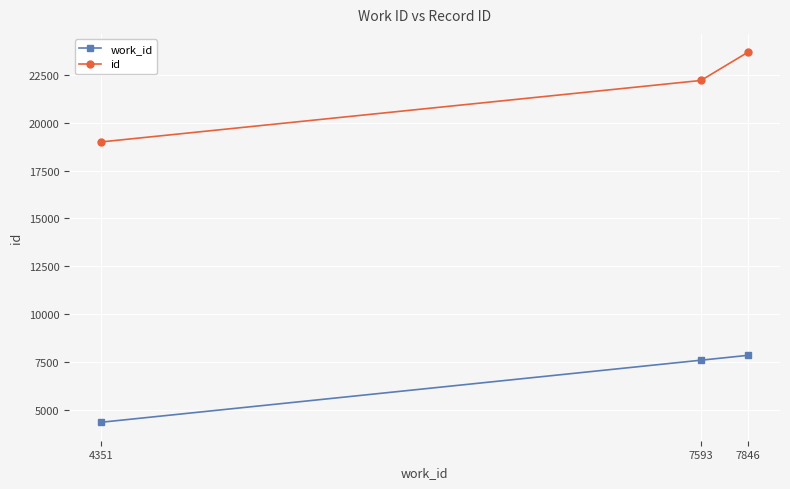

The work_id series shows 7668 at 4351. True or false?

False